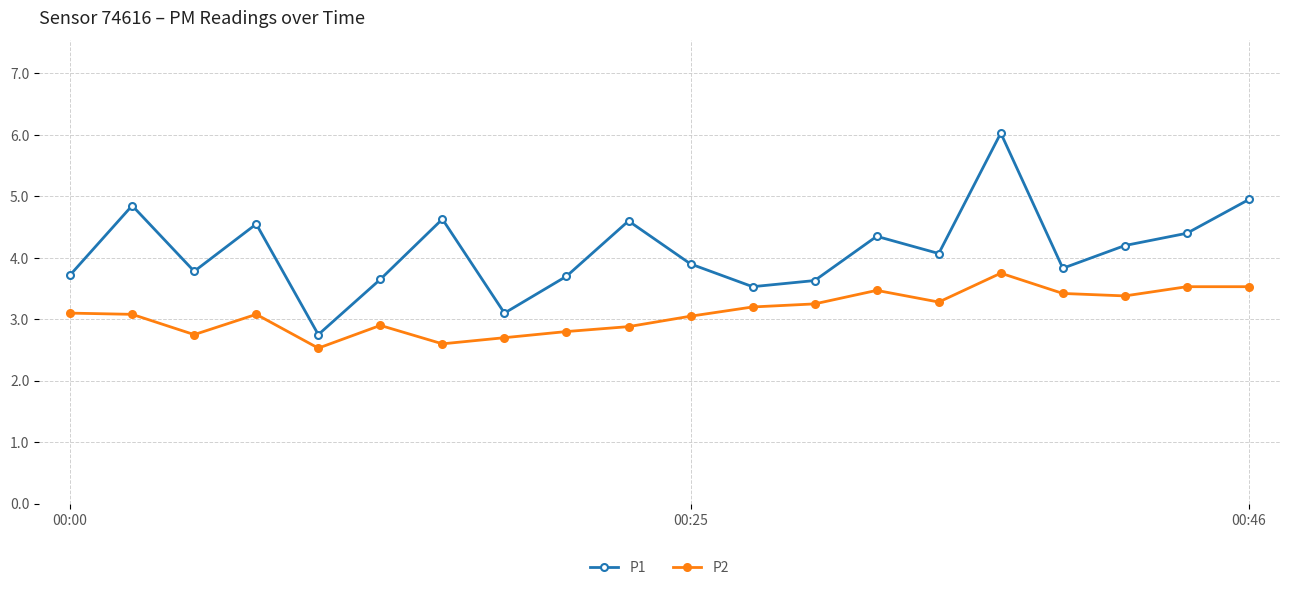

True or false: P2 has more than 2 interior local peaks.

True